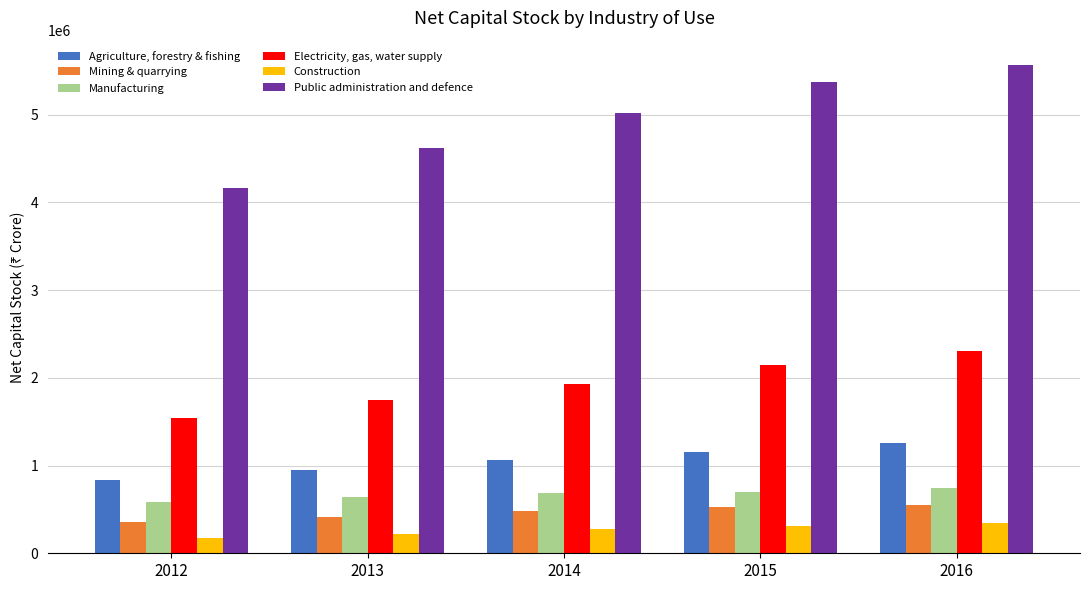

List the series in order of their peak value, lowest first.

Construction, Mining & quarrying, Manufacturing, Agriculture, forestry & fishing, Electricity, gas, water supply, Public administration and defence